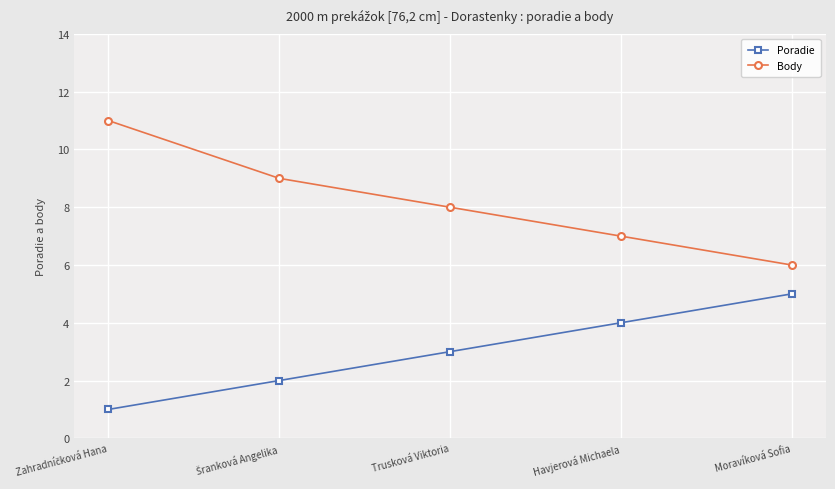

What is the label of the 2nd point from the right?

Havjerová Michaela